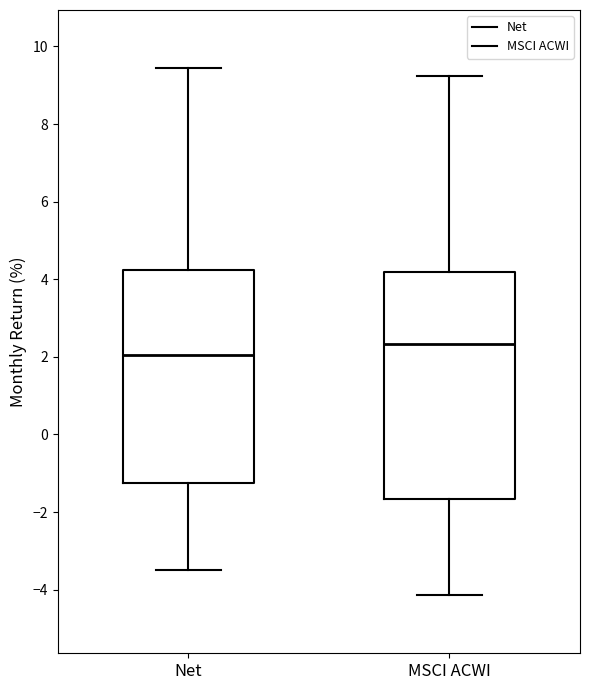

Which box has the highest median line?

MSCI ACWI